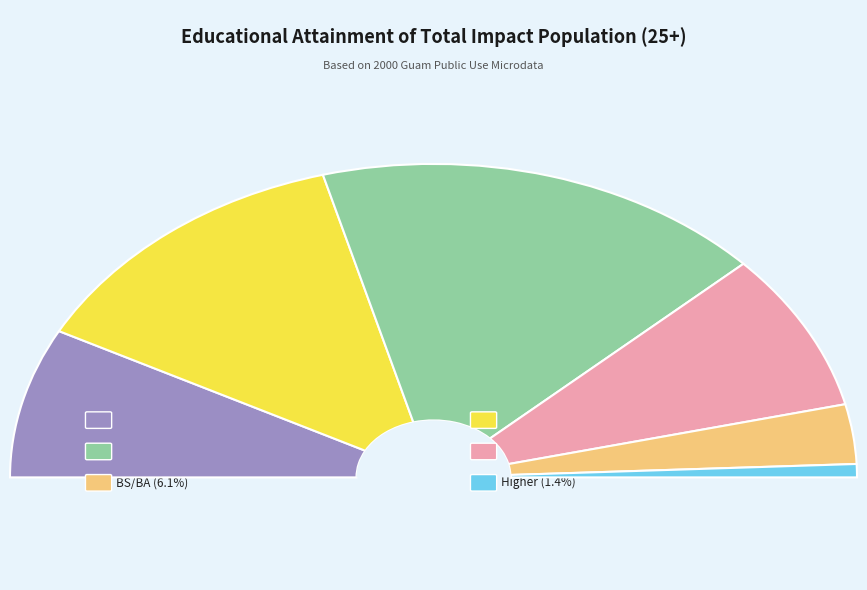

Which slice is the largest?

High school graduate